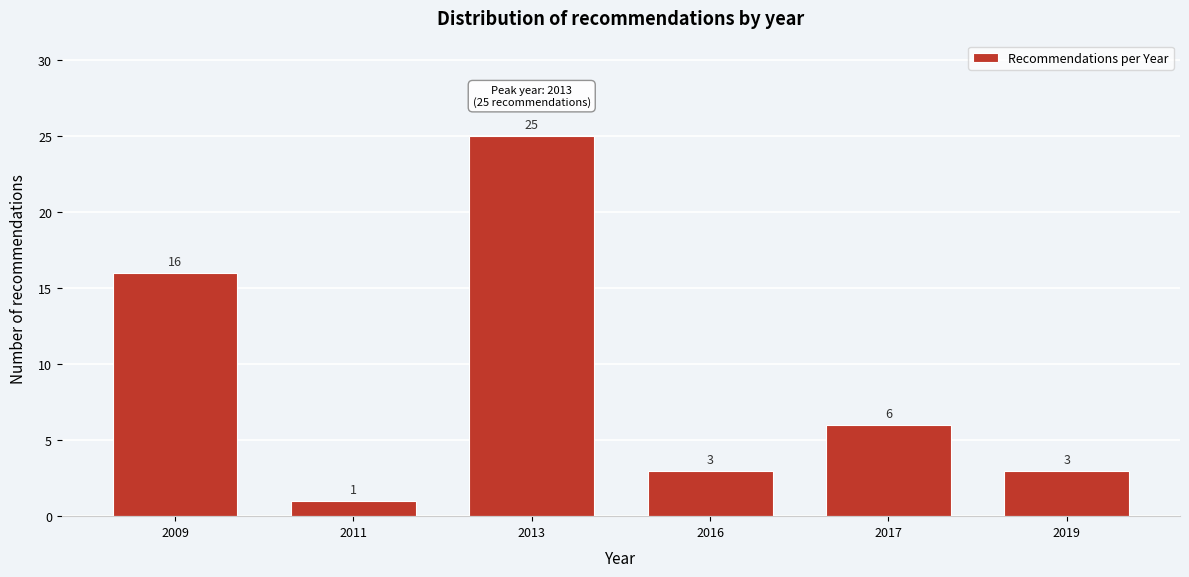

Reading left to right, transcribe all the data shown in this chart.

16	1	25	3	6	3